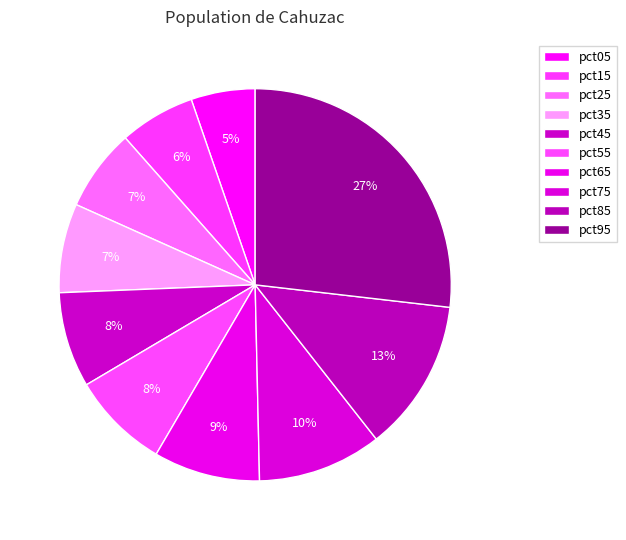

Count the number of slices in the pie.

10